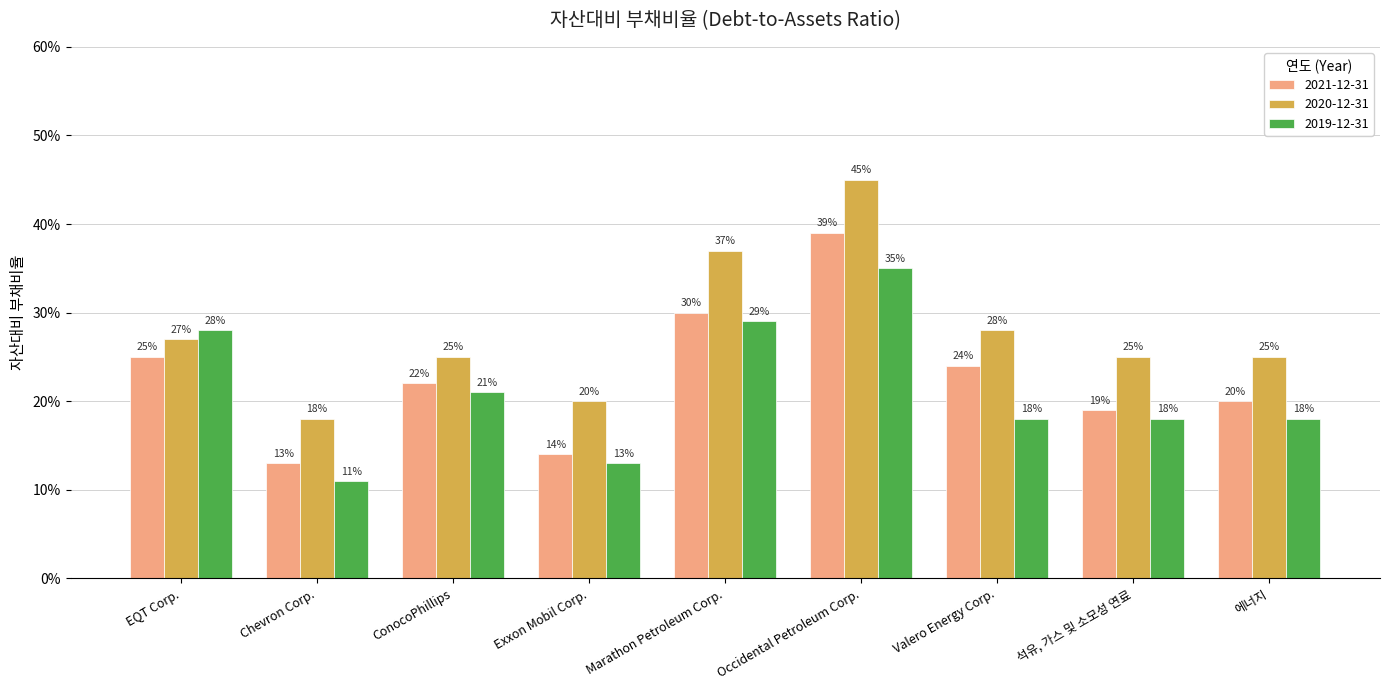

What are all the series names shown in the legend?

2021-12-31, 2020-12-31, 2019-12-31